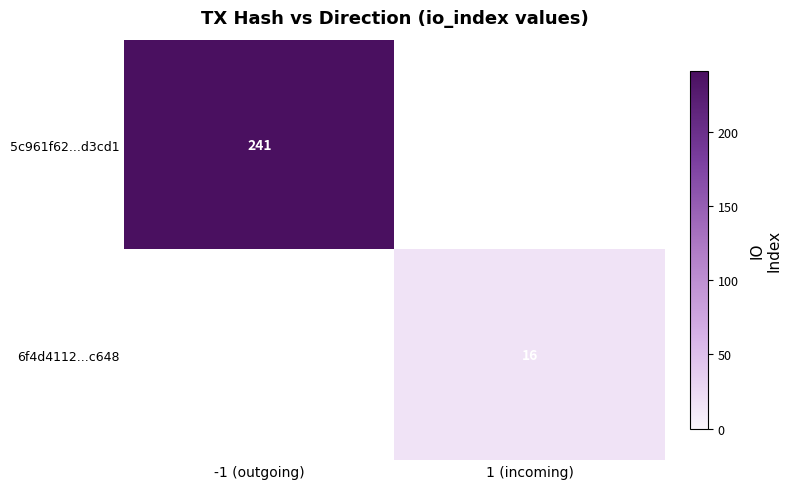

Is it true that 6f4d4112...c648 equals 16 at 1 (incoming)?

True